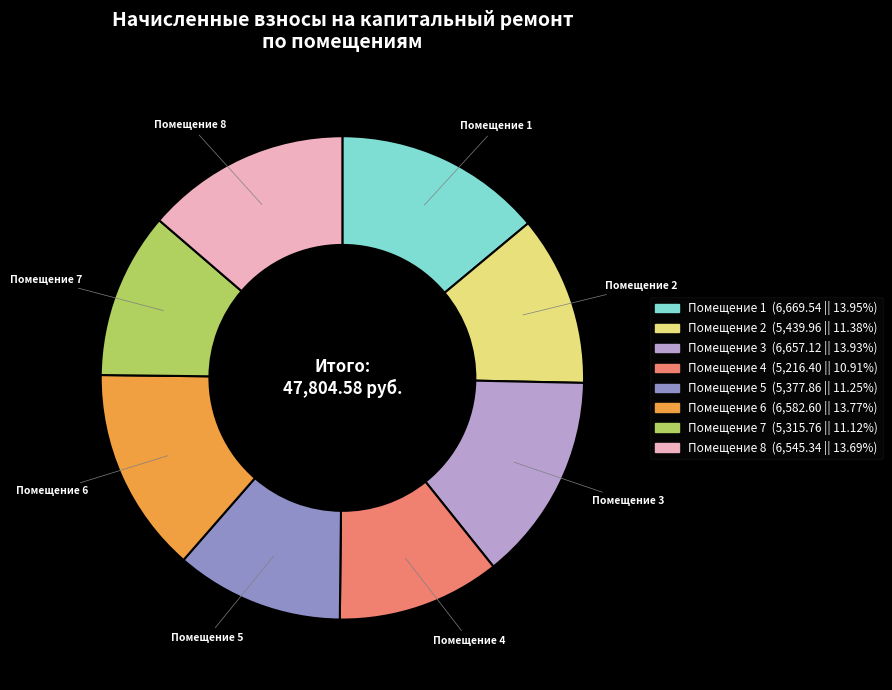

How many segments does this pie chart have?

8